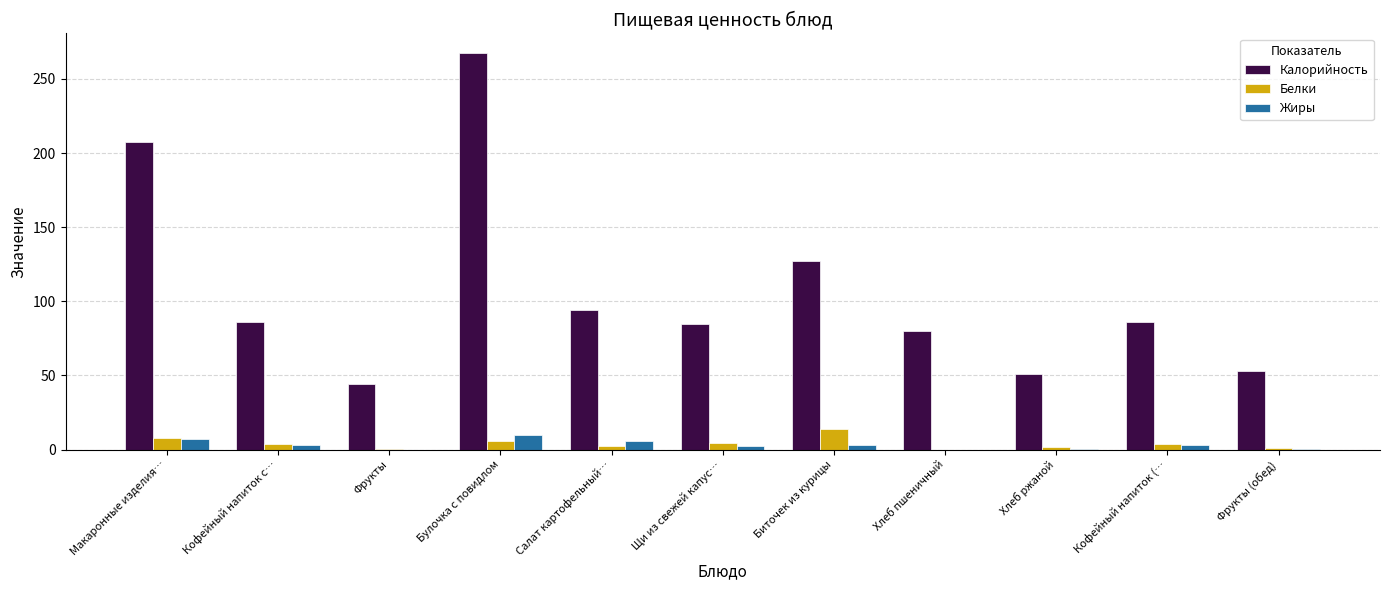

What is the highest value of the Калорийность series?

267.4